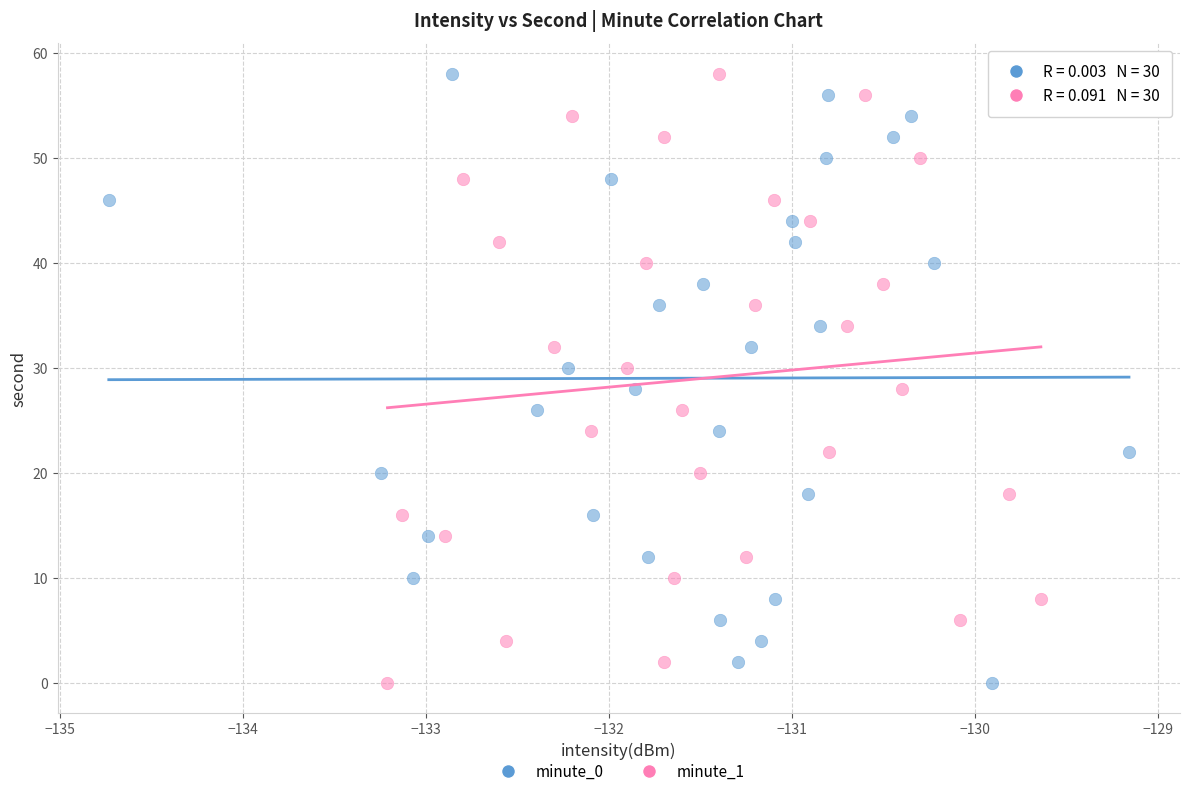

What are all the series names shown in the legend?

minute_0, minute_1